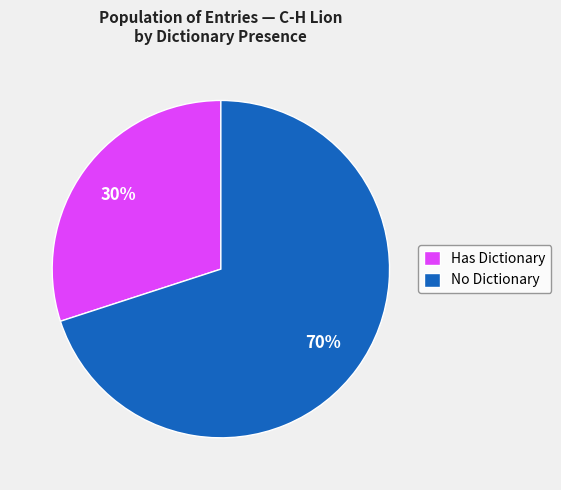

Which category has the biggest portion of the pie?

No Dictionary